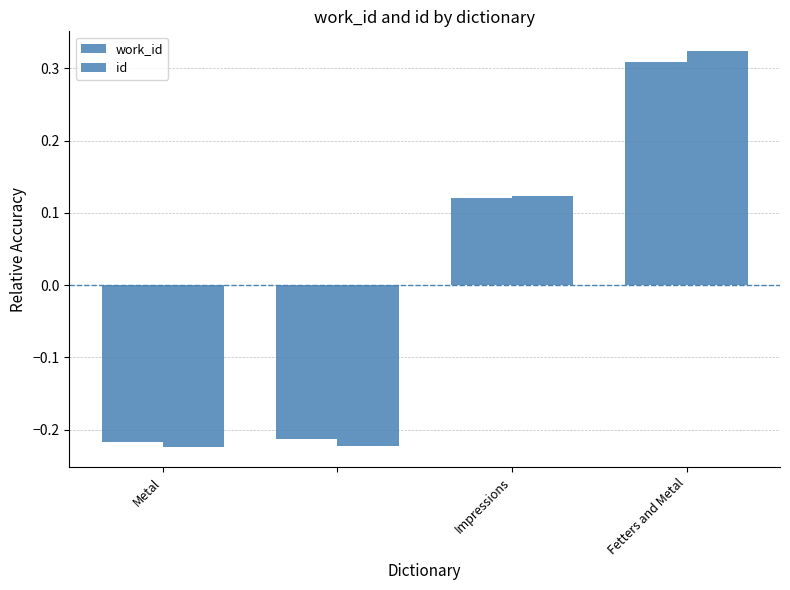

How many bars are there in total?

8